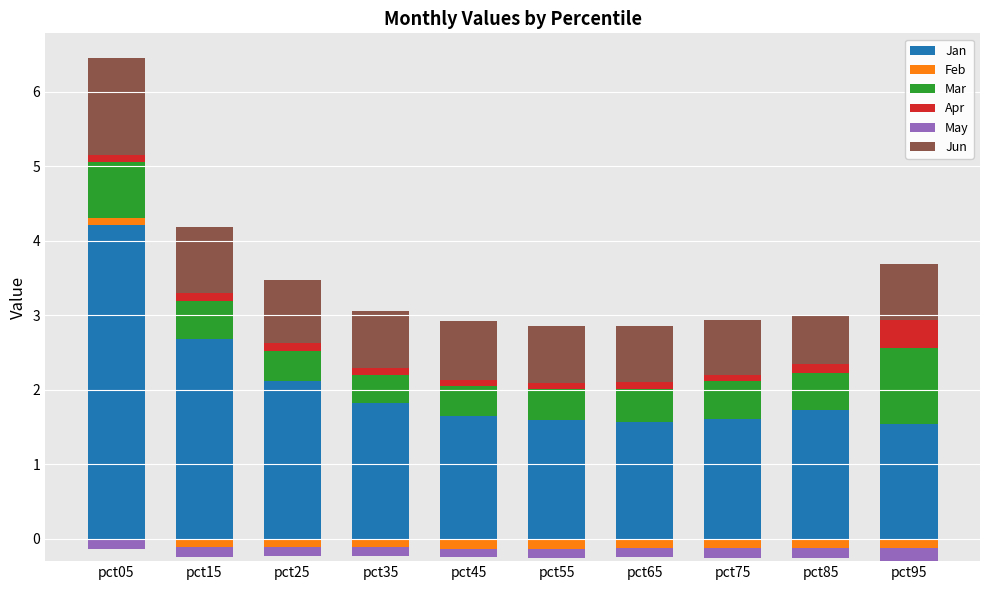

The value of Feb at pct35 is -0.0. True or false?

False